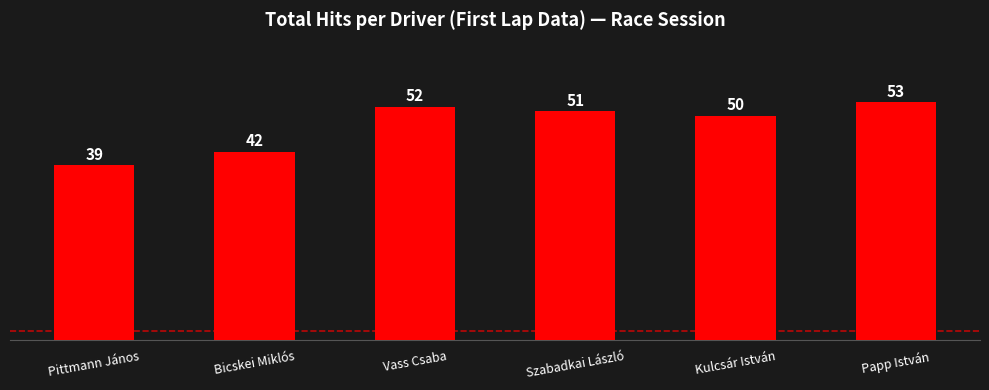

What is the sum of the values at Pittmann János and Bicskei Miklós?

81